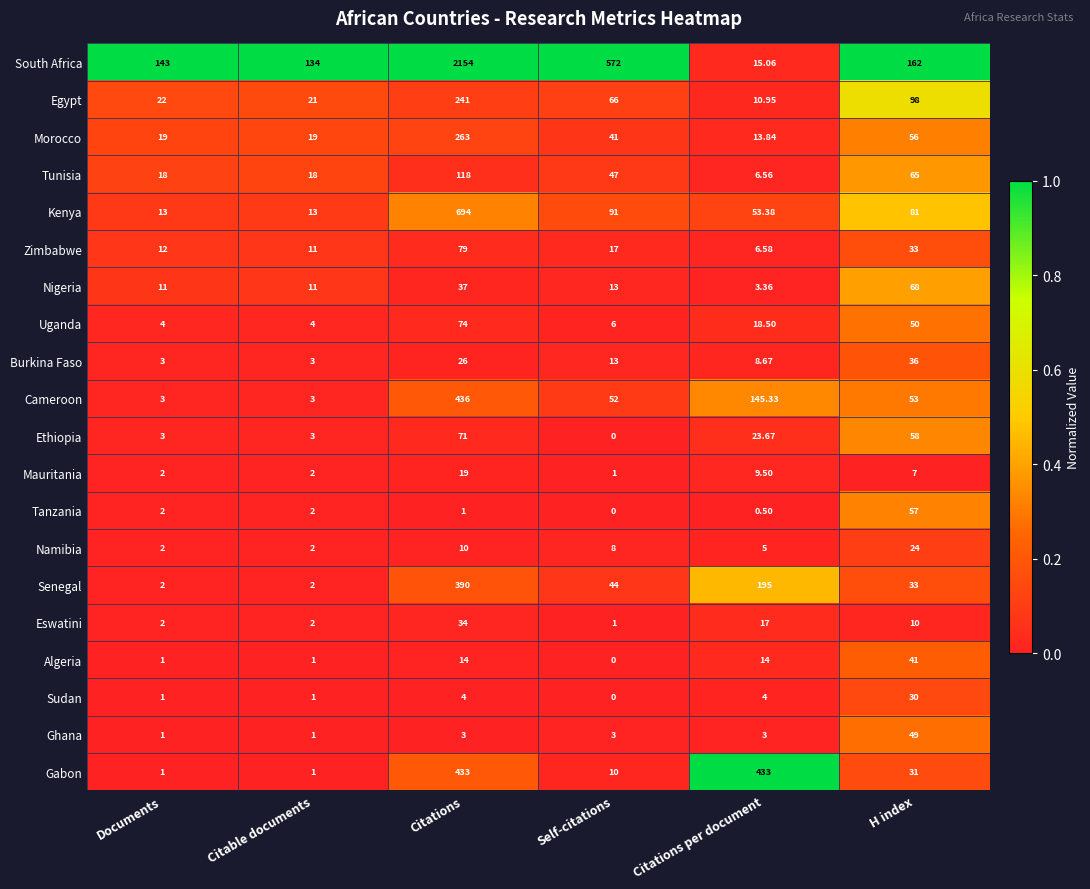

At which category is the sum across all series the highest?

Citations